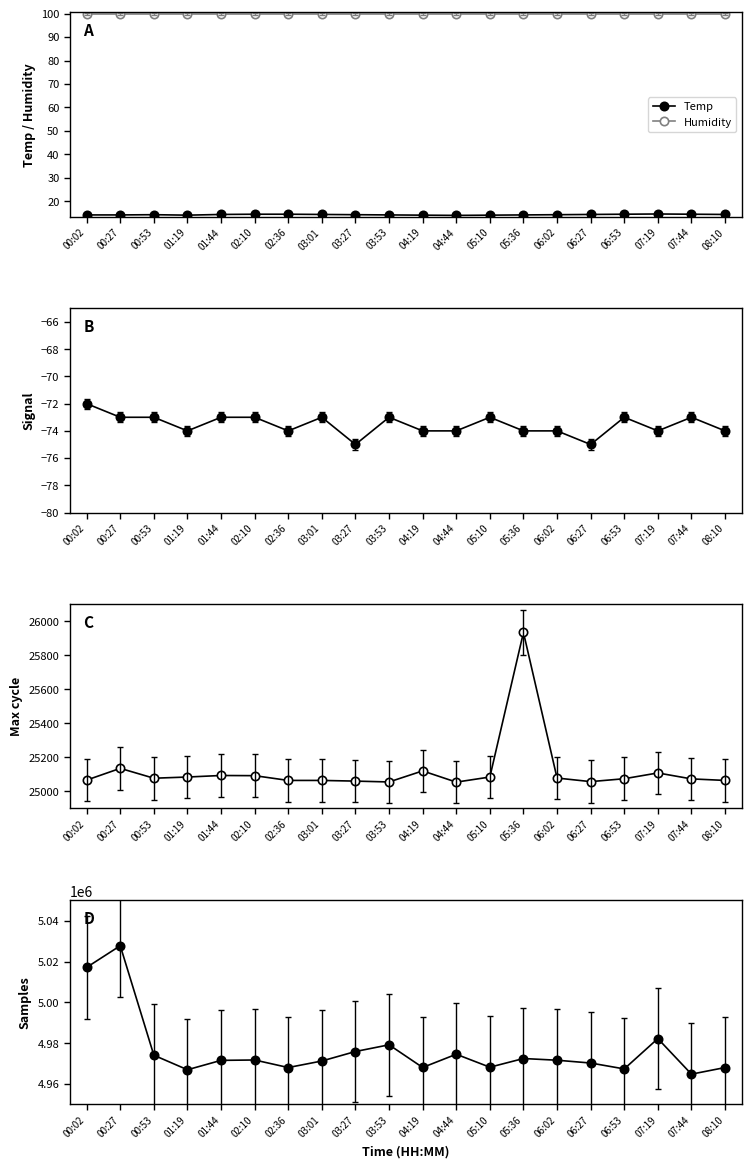

At which category does the chart reach its peak across all series?

00:27